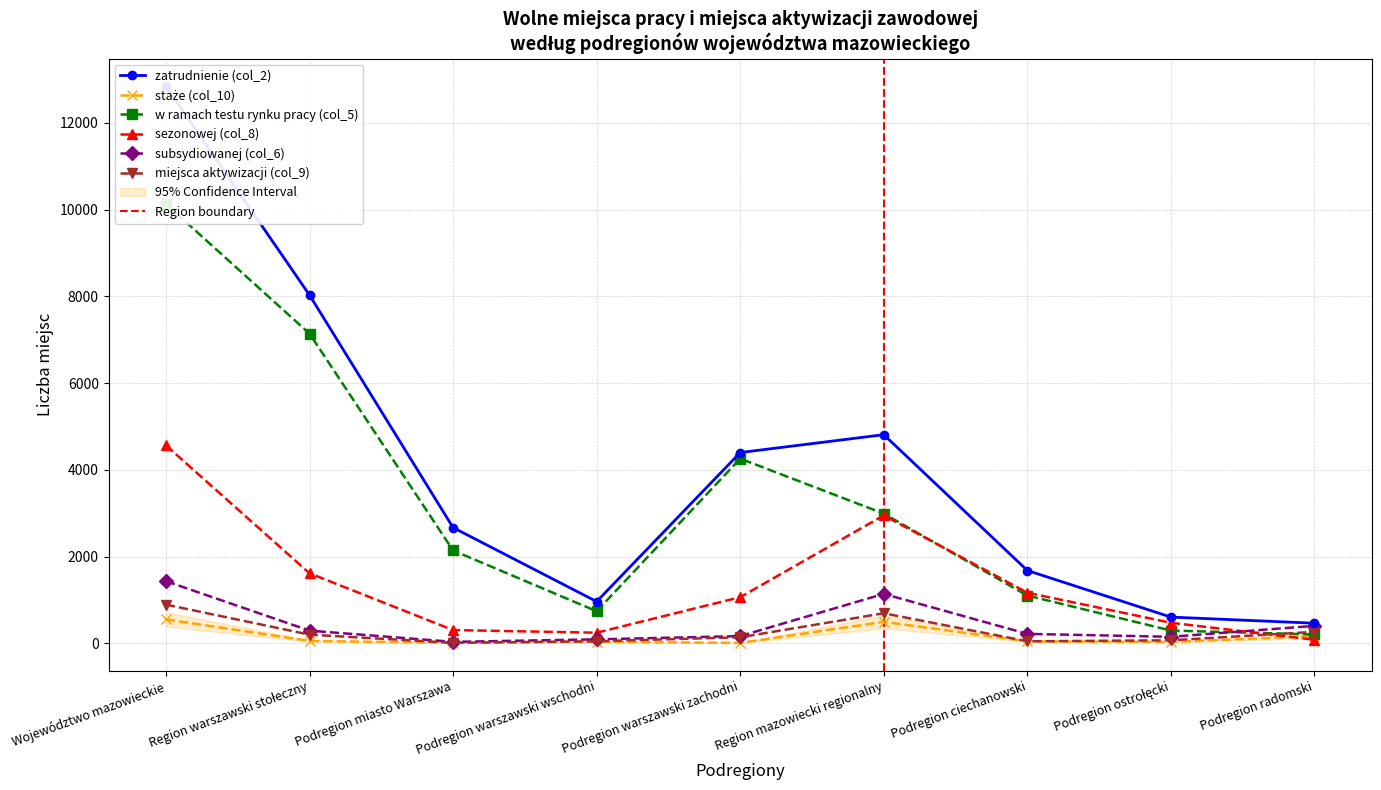

Which label corresponds to the largest value in the chart?

Województwo mazowieckie